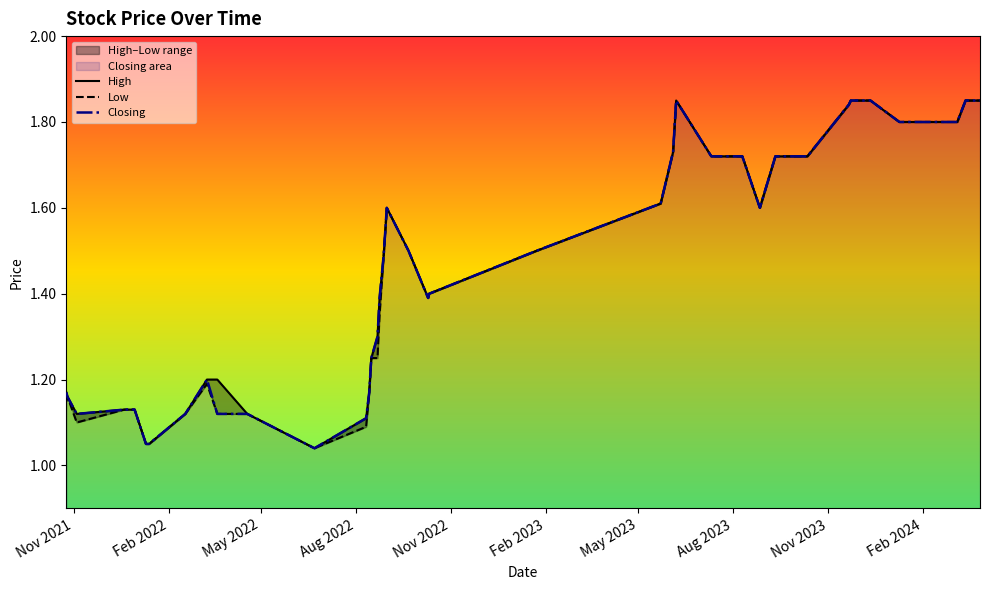

List the series in order of their overall mean, highest first.

High, Closing, Low